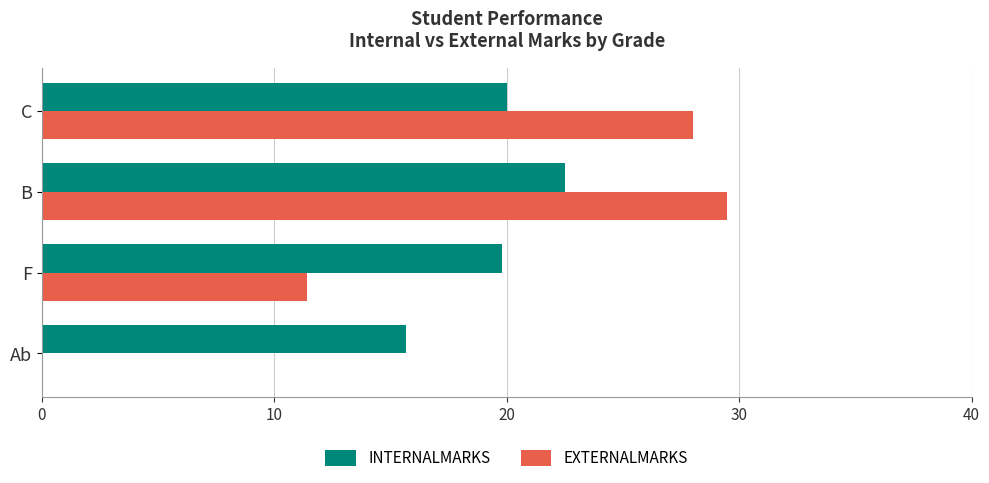

At which category is the sum across all series the highest?

B